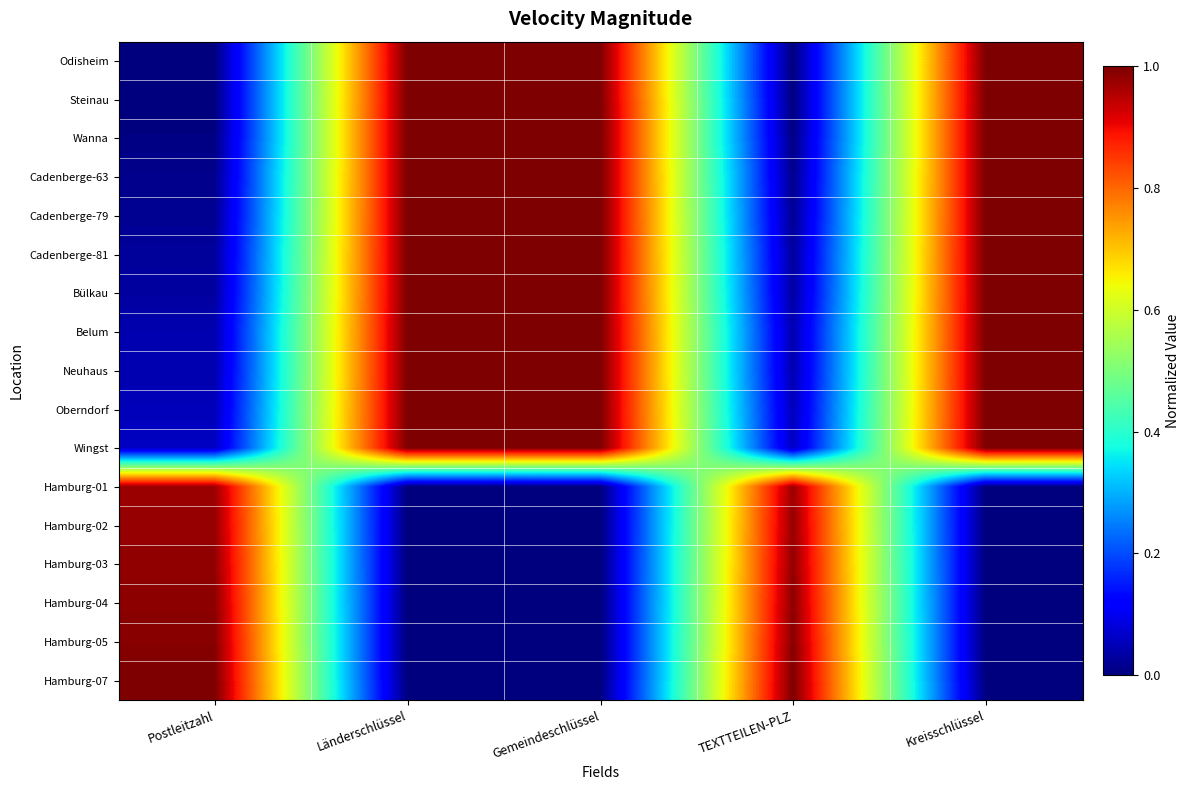

Reading right to left, extract all data points from this chart.

Odisheim: Kreisschlüssel=1.0	TEXTTEILEN-PLZ=0.0	Gemeindeschlüssel=1.0	Länderschlüssel=1.0	Postleitzahl=0.0
Steinau: Kreisschlüssel=1.0	TEXTTEILEN-PLZ=0.0	Gemeindeschlüssel=1.0	Länderschlüssel=1.0	Postleitzahl=0.0
Wanna: Kreisschlüssel=1.0	TEXTTEILEN-PLZ=0.0	Gemeindeschlüssel=1.0	Länderschlüssel=1.0	Postleitzahl=0.0
Cadenberge-63: Kreisschlüssel=1.0	TEXTTEILEN-PLZ=0.0	Gemeindeschlüssel=1.0	Länderschlüssel=1.0	Postleitzahl=0.0
Cadenberge-79: Kreisschlüssel=1.0	TEXTTEILEN-PLZ=0.0	Gemeindeschlüssel=1.0	Länderschlüssel=1.0	Postleitzahl=0.0
Cadenberge-81: Kreisschlüssel=1.0	TEXTTEILEN-PLZ=0.0	Gemeindeschlüssel=1.0	Länderschlüssel=1.0	Postleitzahl=0.0
Bülkau: Kreisschlüssel=1.0	TEXTTEILEN-PLZ=0.0	Gemeindeschlüssel=1.0	Länderschlüssel=1.0	Postleitzahl=0.0
Belum: Kreisschlüssel=1.0	TEXTTEILEN-PLZ=0.0	Gemeindeschlüssel=1.0	Länderschlüssel=1.0	Postleitzahl=0.0
Neuhaus: Kreisschlüssel=1.0	TEXTTEILEN-PLZ=0.0	Gemeindeschlüssel=1.0	Länderschlüssel=1.0	Postleitzahl=0.0
Oberndorf: Kreisschlüssel=1.0	TEXTTEILEN-PLZ=0.1	Gemeindeschlüssel=1.0	Länderschlüssel=1.0	Postleitzahl=0.1
Wingst: Kreisschlüssel=1.0	TEXTTEILEN-PLZ=0.1	Gemeindeschlüssel=1.0	Länderschlüssel=1.0	Postleitzahl=0.1
Hamburg-01: Kreisschlüssel=0.0	TEXTTEILEN-PLZ=1.0	Gemeindeschlüssel=0.0	Länderschlüssel=0.0	Postleitzahl=1.0
Hamburg-02: Kreisschlüssel=0.0	TEXTTEILEN-PLZ=1.0	Gemeindeschlüssel=0.0	Länderschlüssel=0.0	Postleitzahl=1.0
Hamburg-03: Kreisschlüssel=0.0	TEXTTEILEN-PLZ=1.0	Gemeindeschlüssel=0.0	Länderschlüssel=0.0	Postleitzahl=1.0
Hamburg-04: Kreisschlüssel=0.0	TEXTTEILEN-PLZ=1.0	Gemeindeschlüssel=0.0	Länderschlüssel=0.0	Postleitzahl=1.0
Hamburg-05: Kreisschlüssel=0.0	TEXTTEILEN-PLZ=1.0	Gemeindeschlüssel=0.0	Länderschlüssel=0.0	Postleitzahl=1.0
Hamburg-07: Kreisschlüssel=0.0	TEXTTEILEN-PLZ=1.0	Gemeindeschlüssel=0.0	Länderschlüssel=0.0	Postleitzahl=1.0